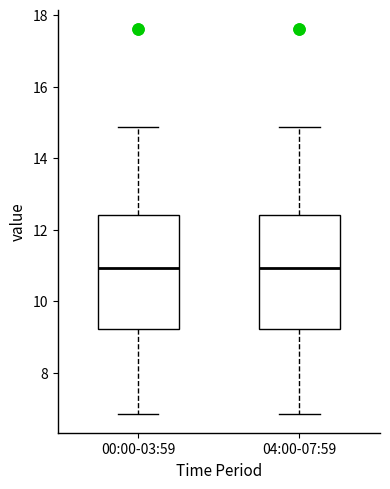

Reading left to right, read every box against the y-axis: the position of its median line, the range the box covers, and the ends of its whiskers. The values are not printed on the chart, so give them approximately, as read against the axis.

00:00-03:59: median 11.0, box 9.2 to 12.4, whiskers 6.8 to 14.8
04:00-07:59: median 11.0, box 9.2 to 12.4, whiskers 6.8 to 14.8